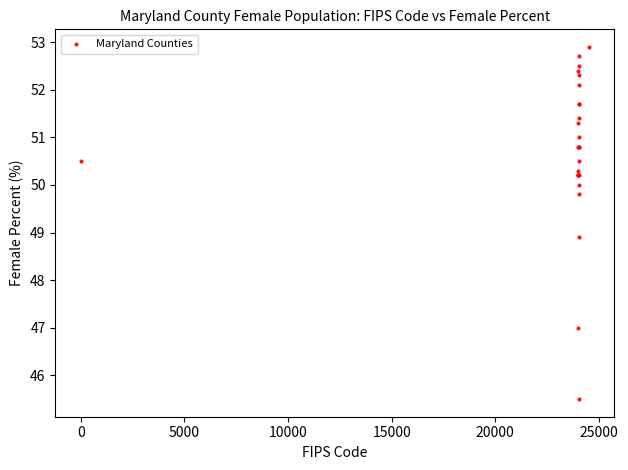

What Y value in the scatter plot is closest to 49?

48.9